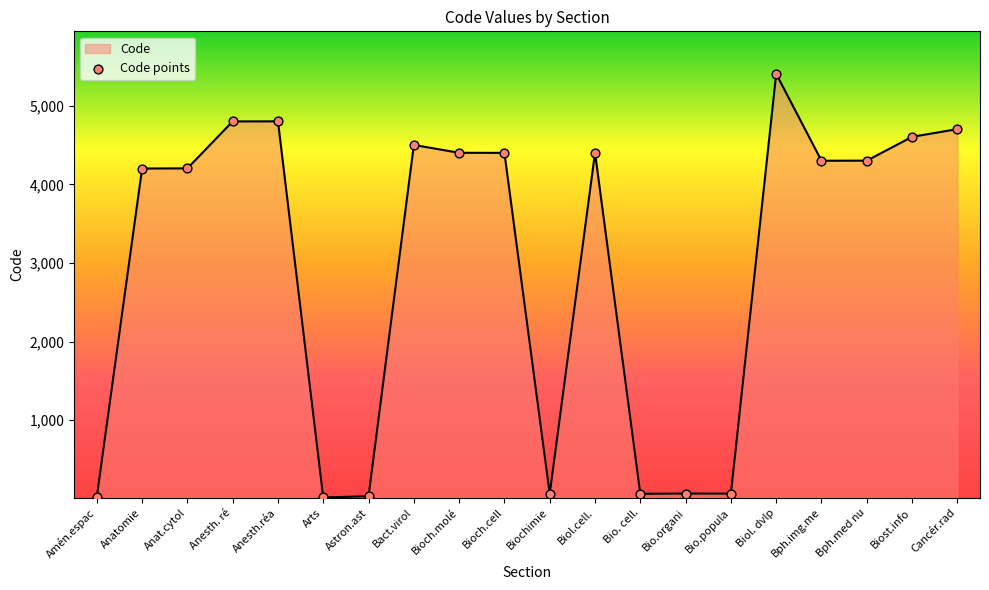

Approximately how many times larger is the value at Bph.med nu compared to Bioch.cell?

1.0